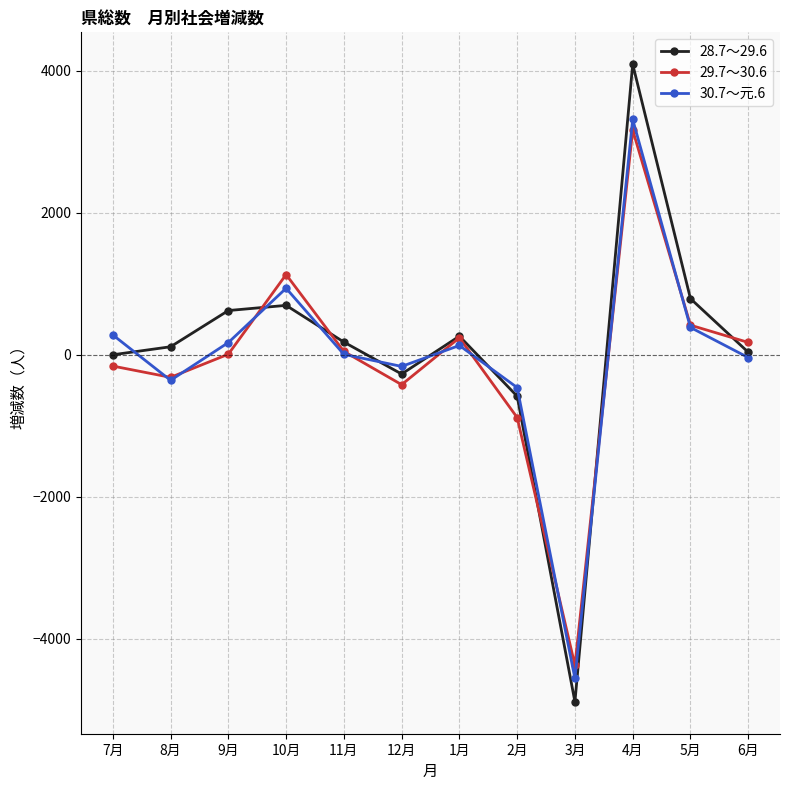

What is the label of the 11th point from the left?

5月